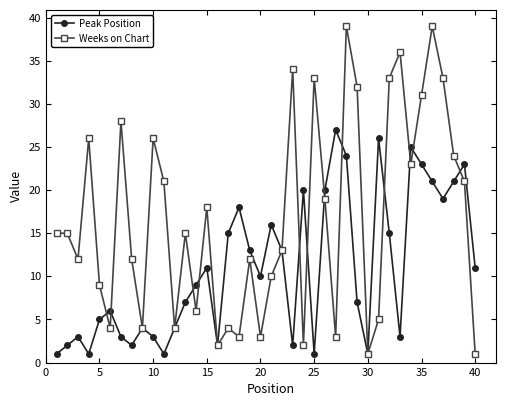

What is the value of the Peak Position point at the 21st from the left?

16